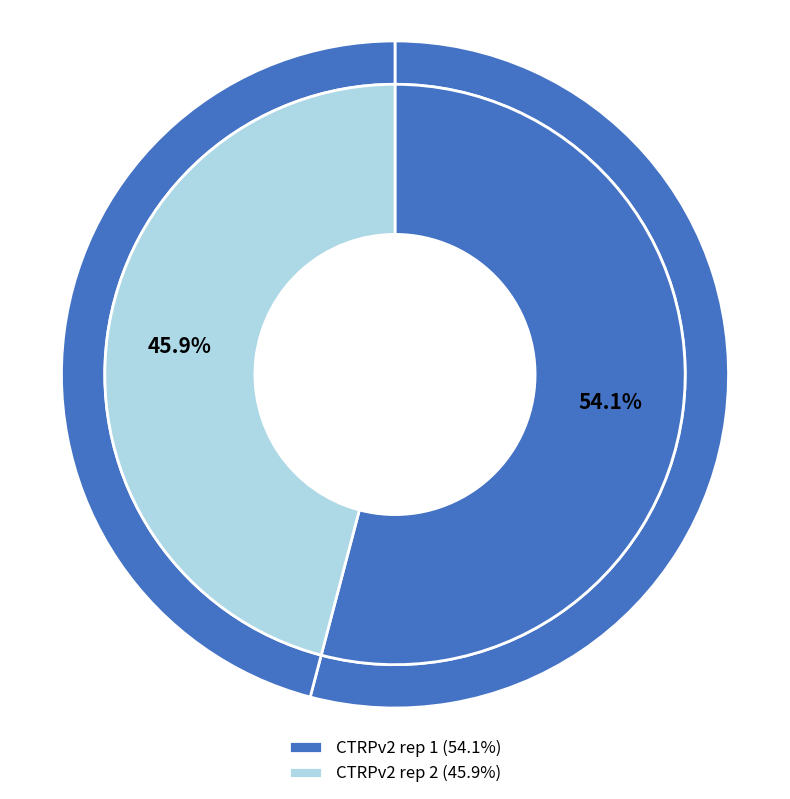

Rank the series by their maximum value, from lowest to highest.

CTRPv2 rep 2, CTRPv2 rep 1